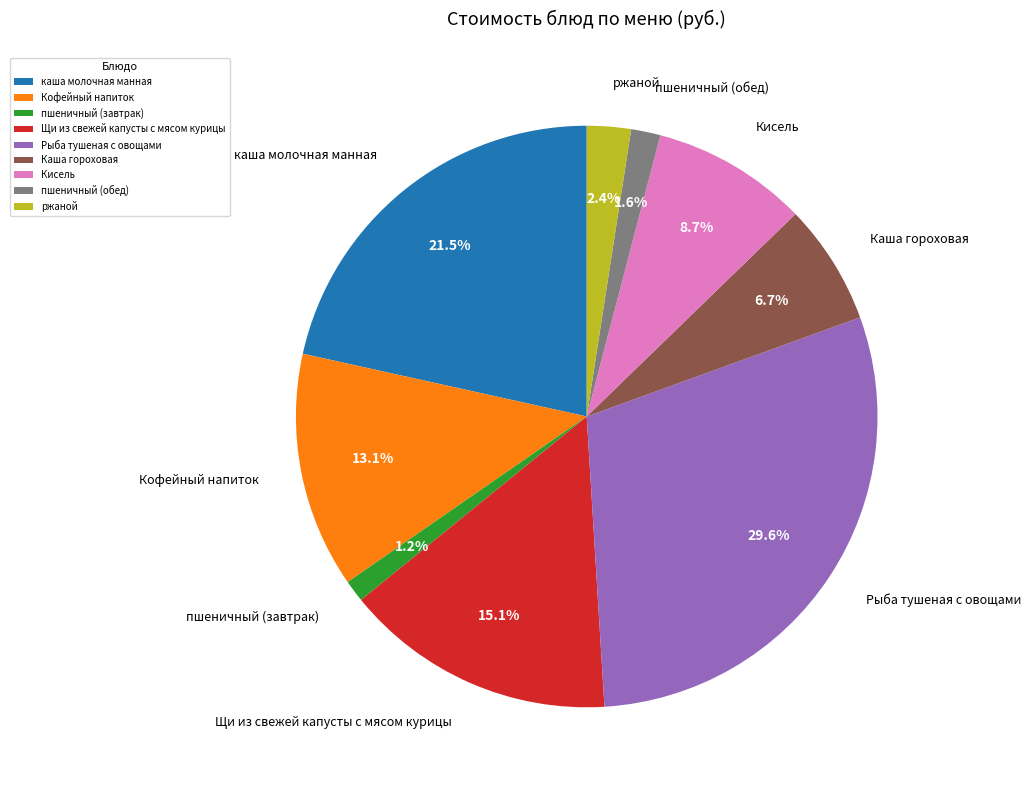

Does any single category account for the majority?

No